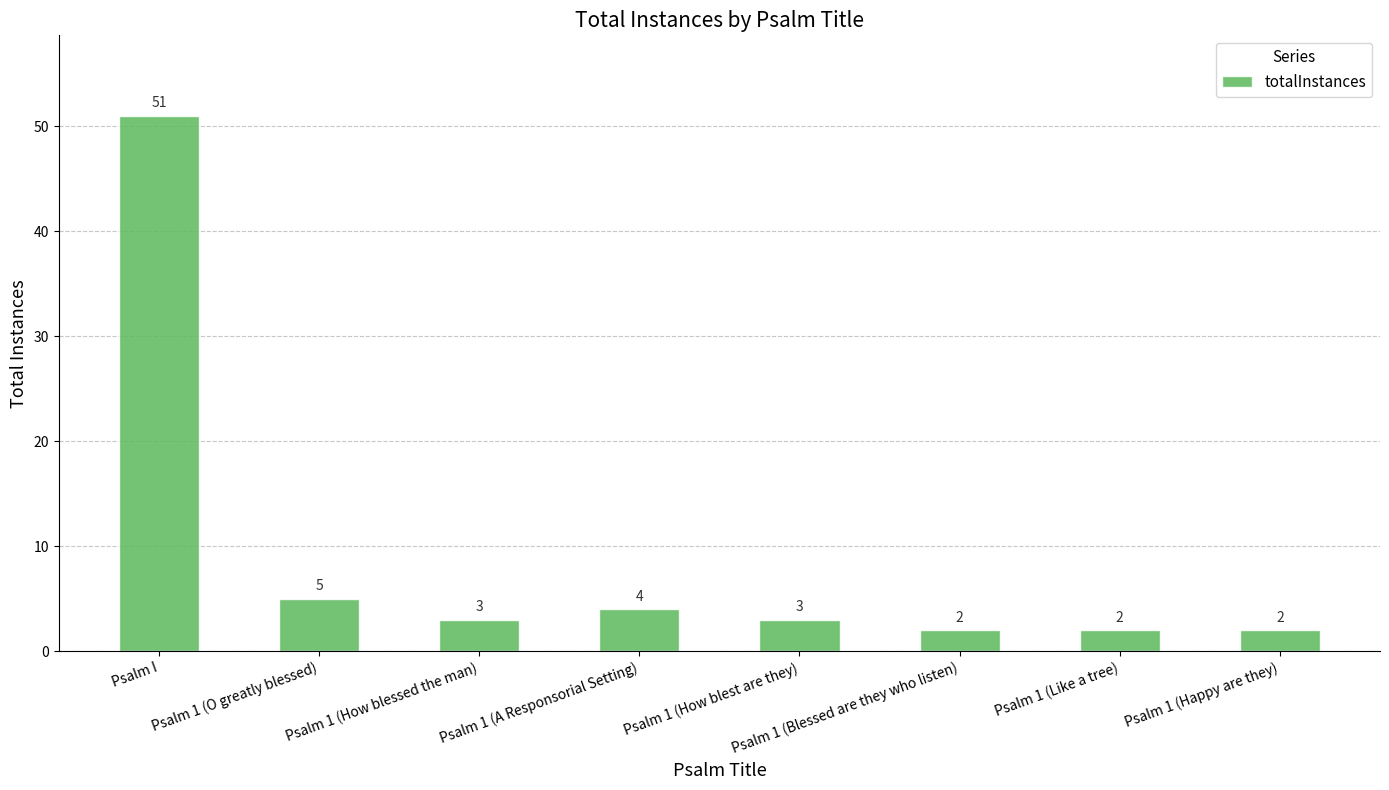

At which category does the chart reach its peak across all series?

Psalm I